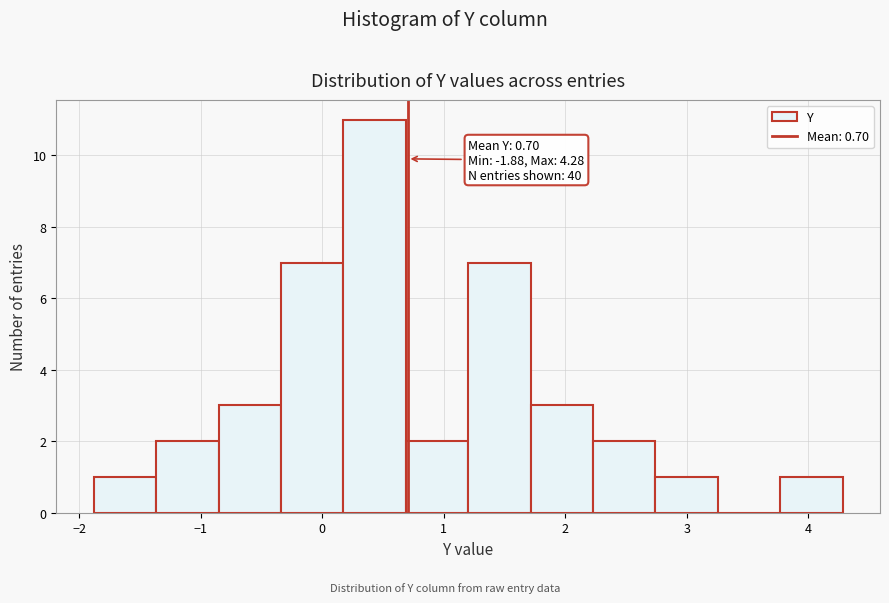

Which range on the x-axis has the tallest bar?

0.2 to 0.7